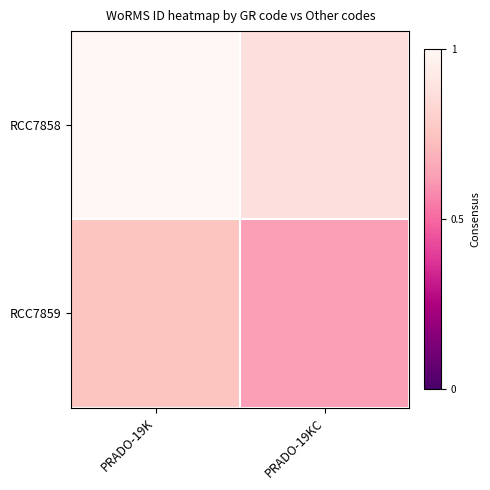

Which category has the highest value across all series?

PRADO-19K